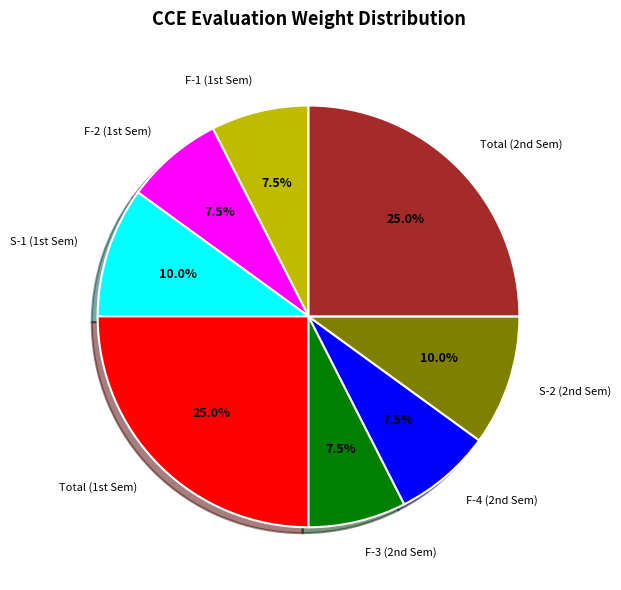

Is there a majority slice in this chart?

No